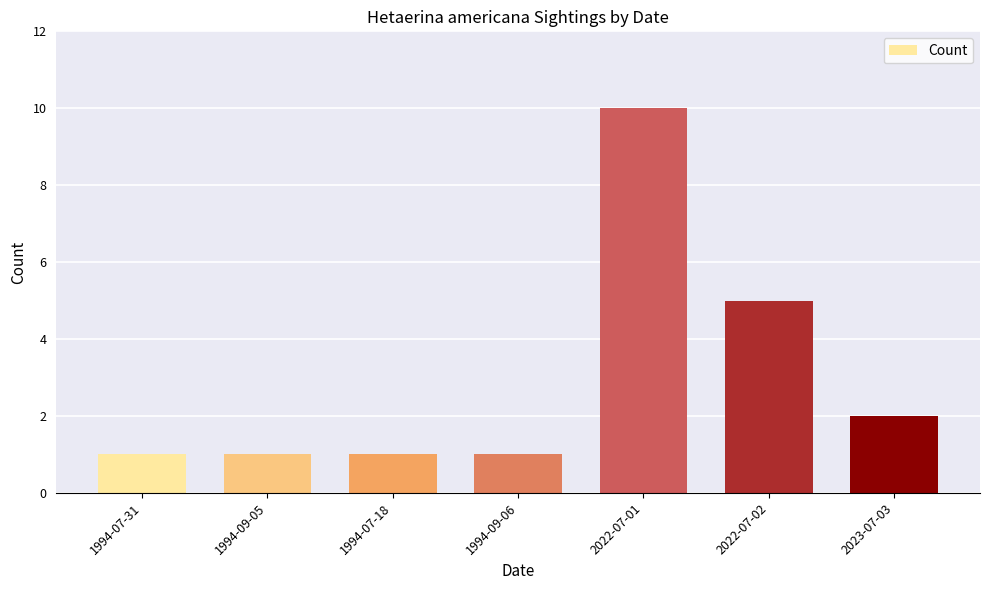

What is the difference between the values at 1994-07-31 and 2023-07-03?

1